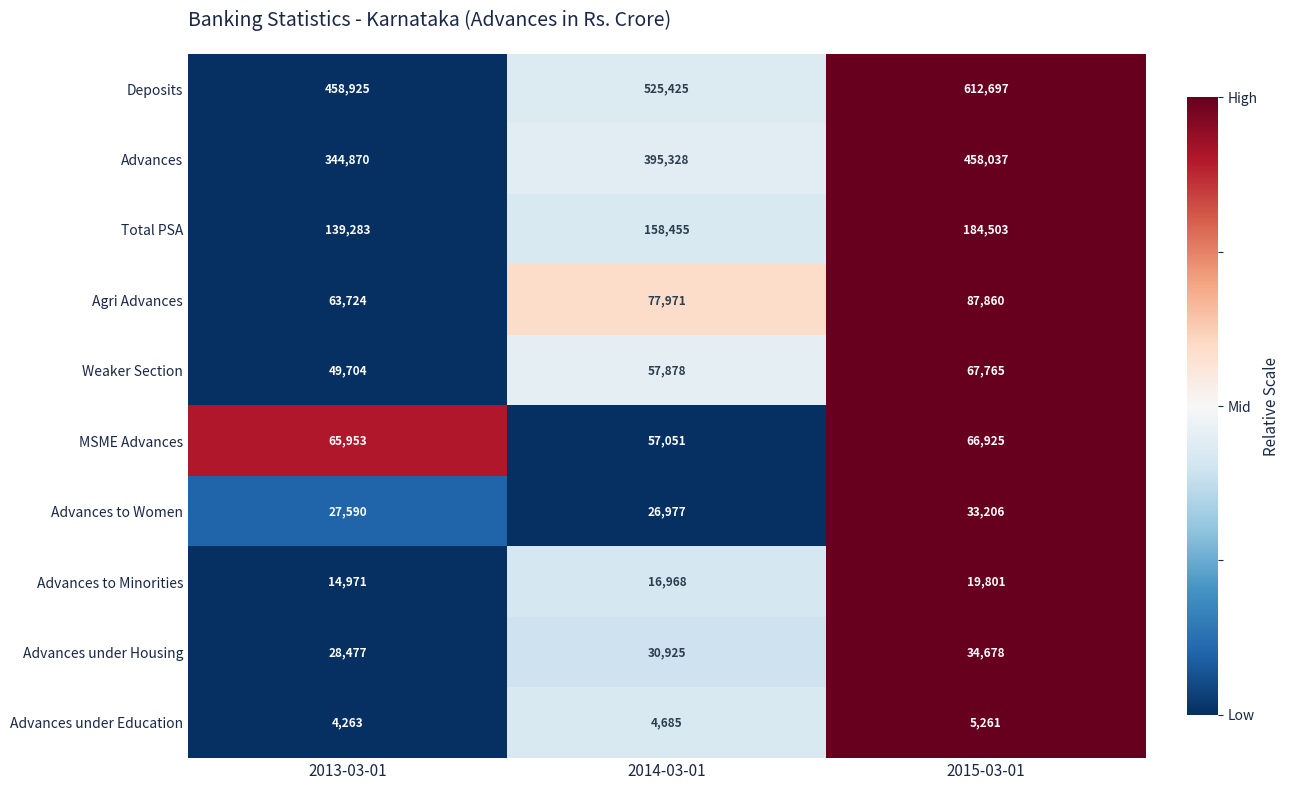

What is the sum of the Total PSA values at 2015-03-01 and 2013-03-01?

323786